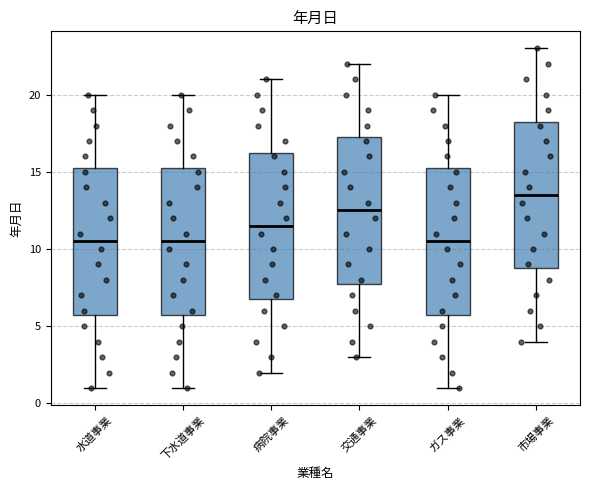

Where does the median line of the box for 交通事業 sit on the y-axis? The values are not printed on the chart, so give them approximately, as read against the axis.

12.5